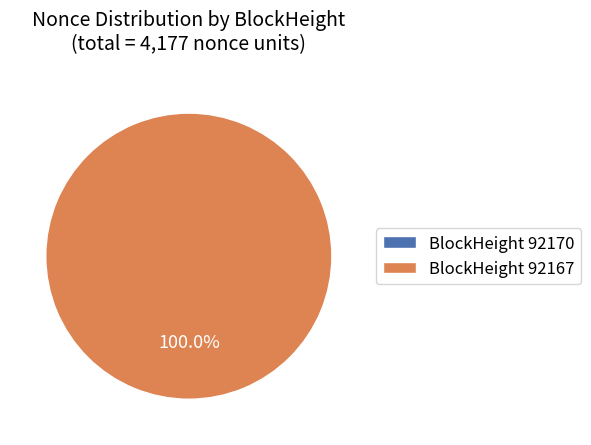

True or false: 92167 accounts for 93% of the total.

False